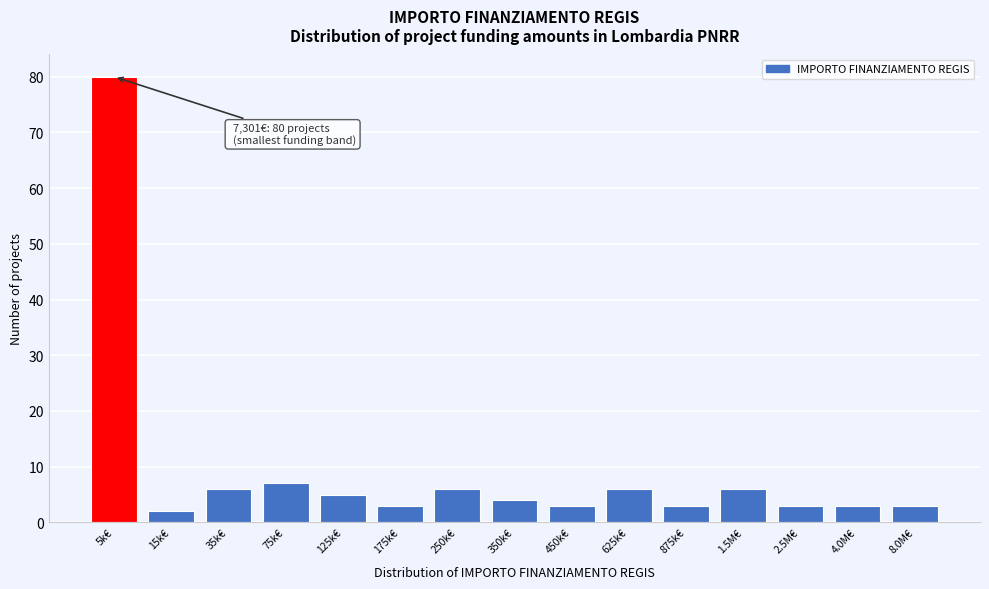

Reading left to right, extract all data points from this chart.

5k€=80	15k€=2	35k€=6	75k€=7	125k€=5	175k€=3	250k€=6	350k€=4	450k€=3	625k€=6	875k€=3	1.5M€=6	2.5M€=3	4.0M€=3	8.0M€=3